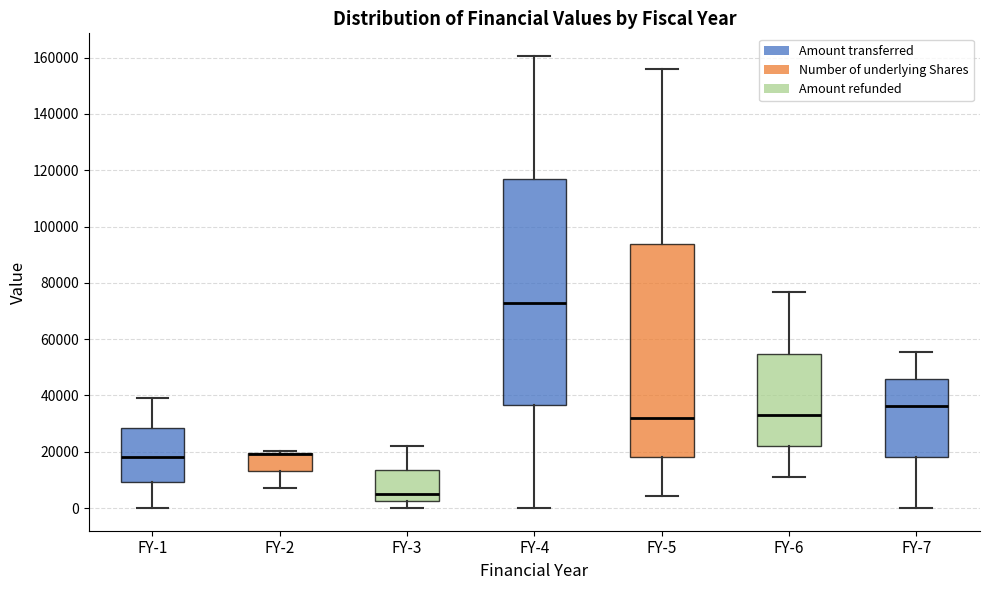

Which box is the tallest, from its lower edge to its upper edge?

FY-4